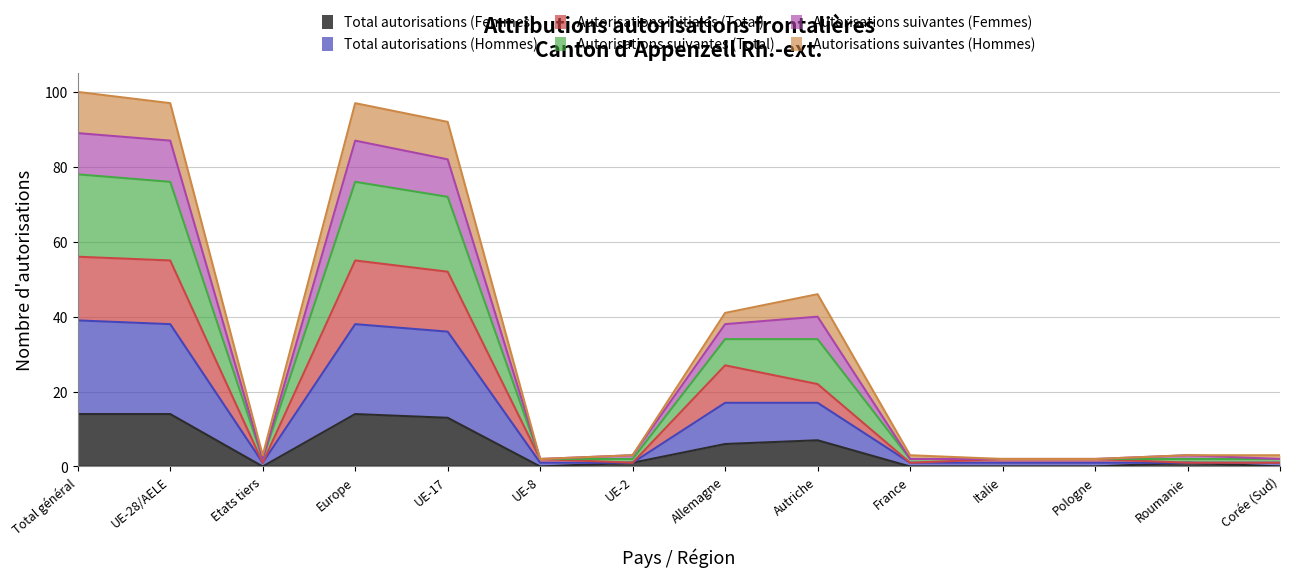

How many series are shown in this chart?

6